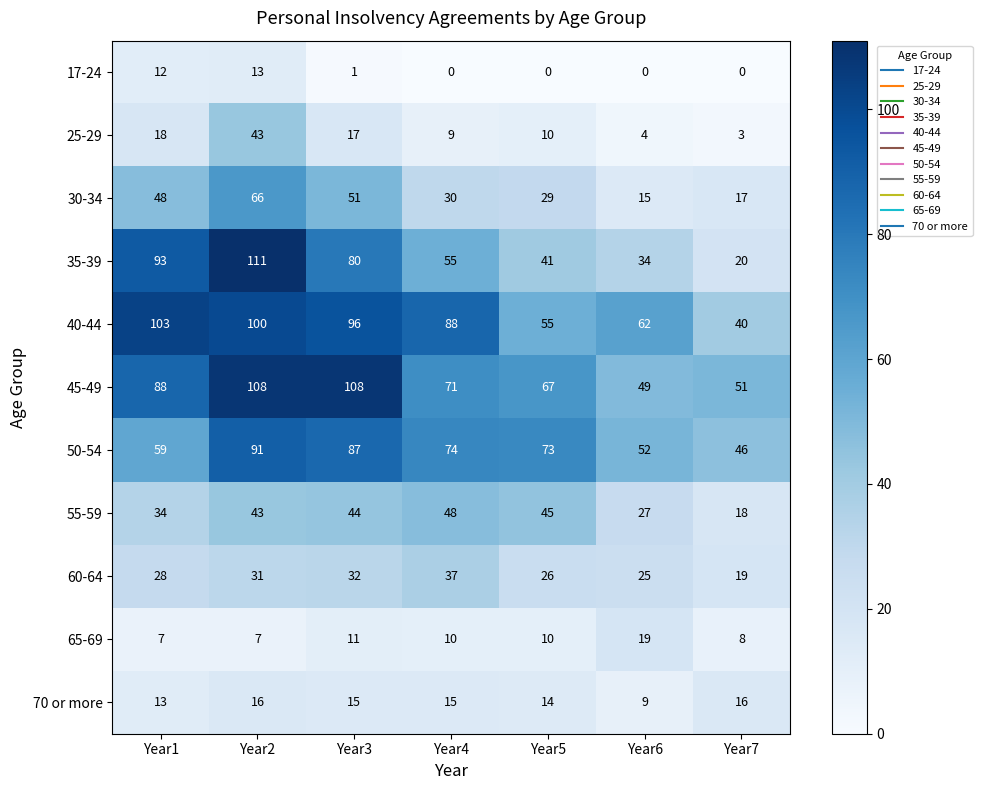

At which label does 65-69 first exceed 10?

Year3